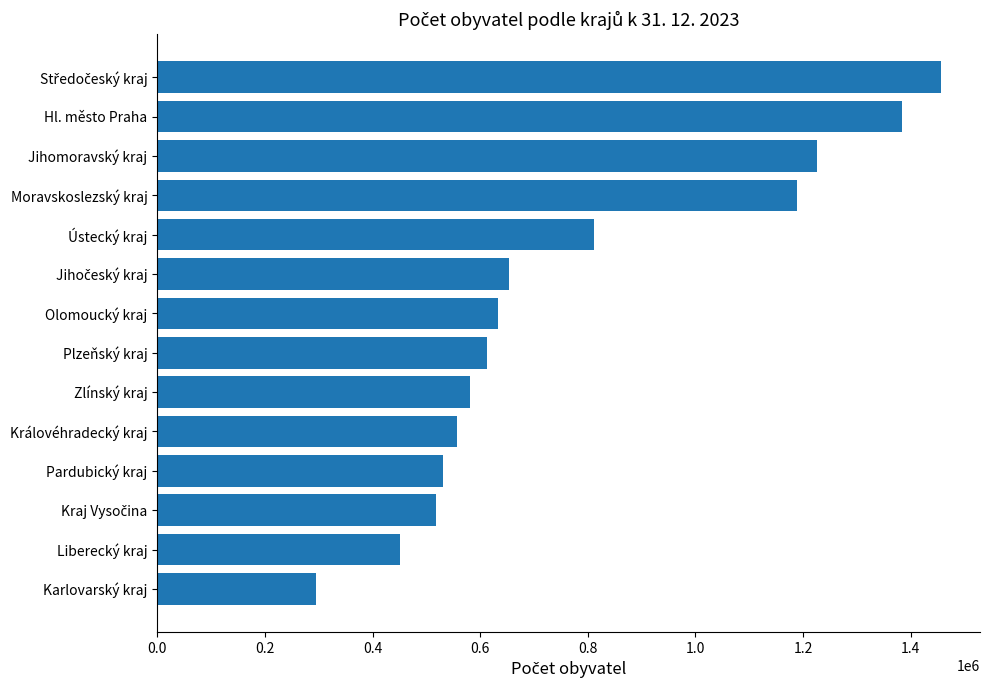

Reading top to bottom, extract all data points from this chart.

1455940	1384732	1226749	1189204	811169	654505	632864	613374	580744	556949	530560	517960	450728	295077